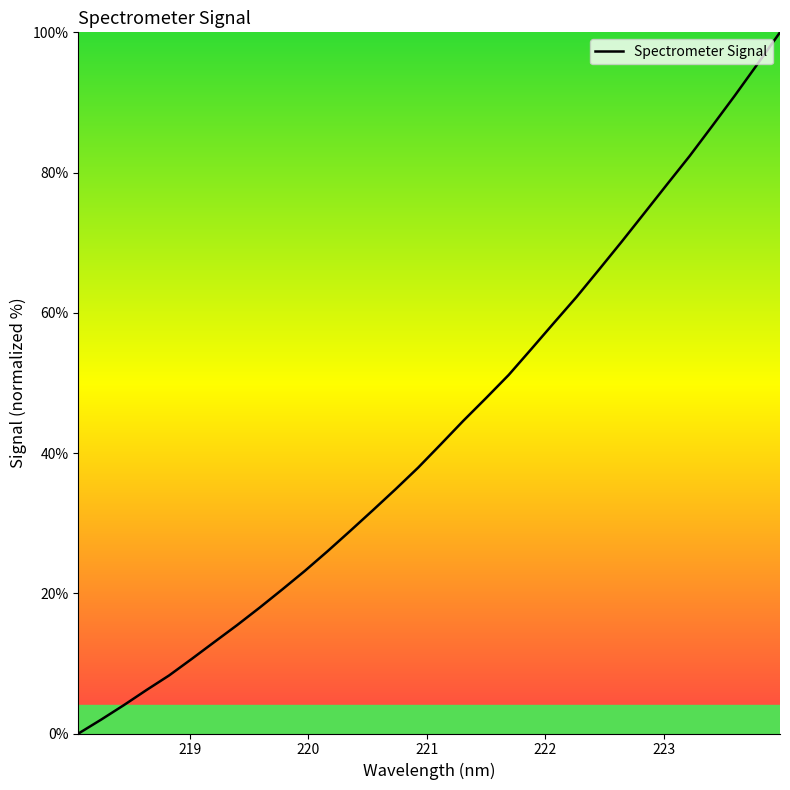

What is the difference between the maximum and minimum values?

100.0